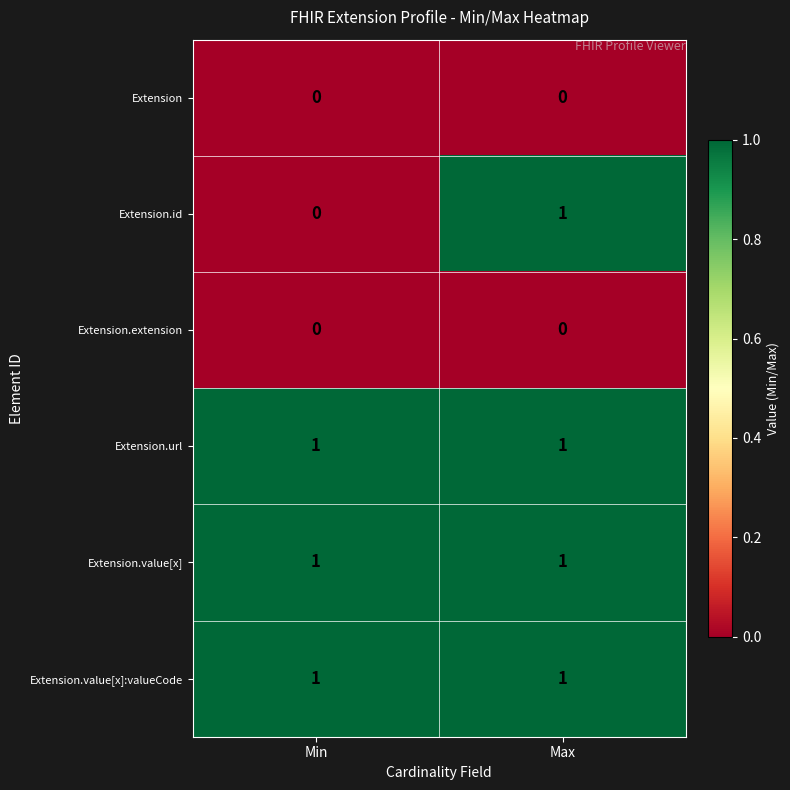

How many categories are shown in the chart?

2